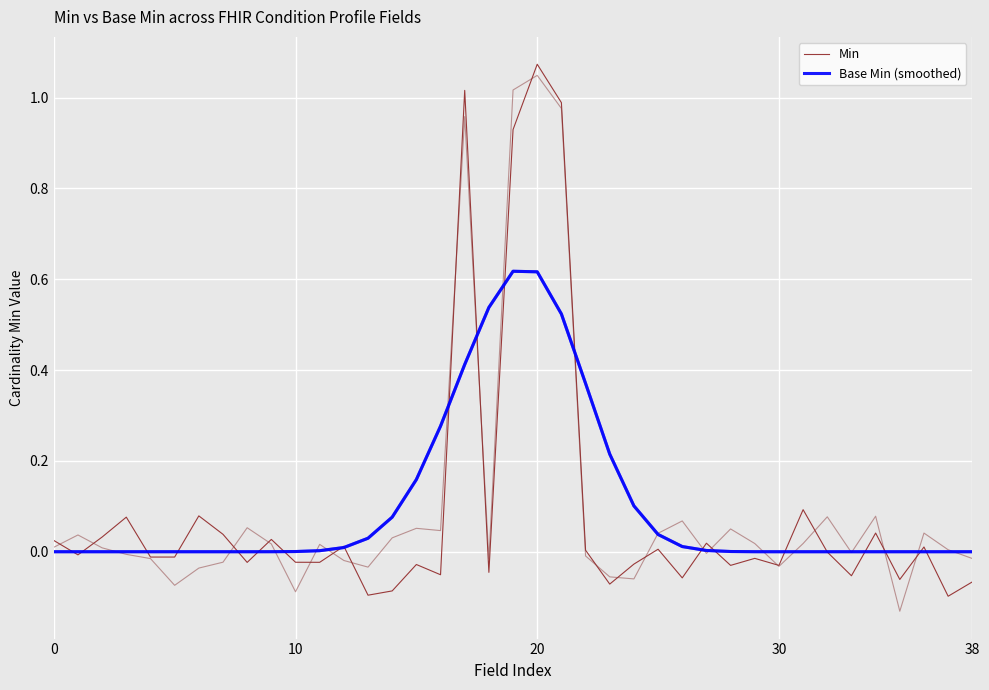

How many data points in Min are less than 0?

22